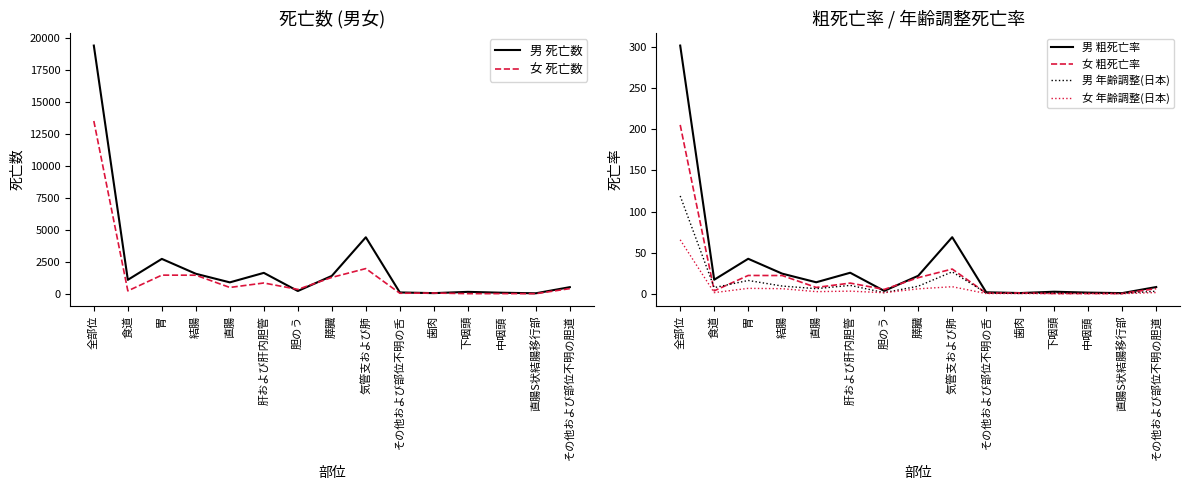

At which category does 女 年齢調整(日本) reach its first local peak?

胃